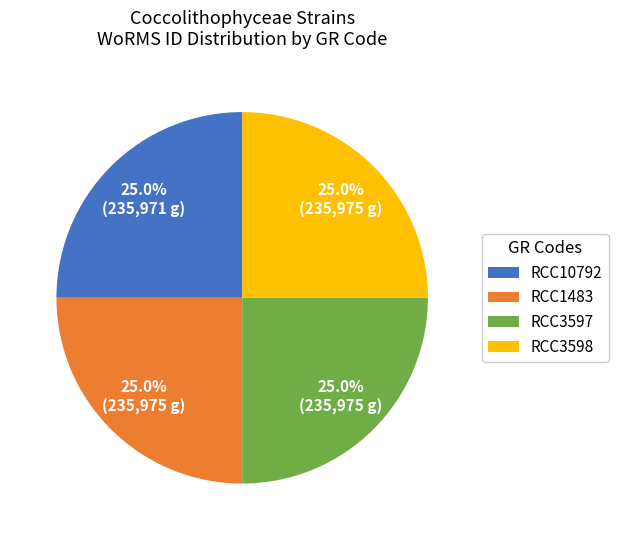

To the nearest percent, what is the combined percentage of RCC10792 and RCC3598?

50%